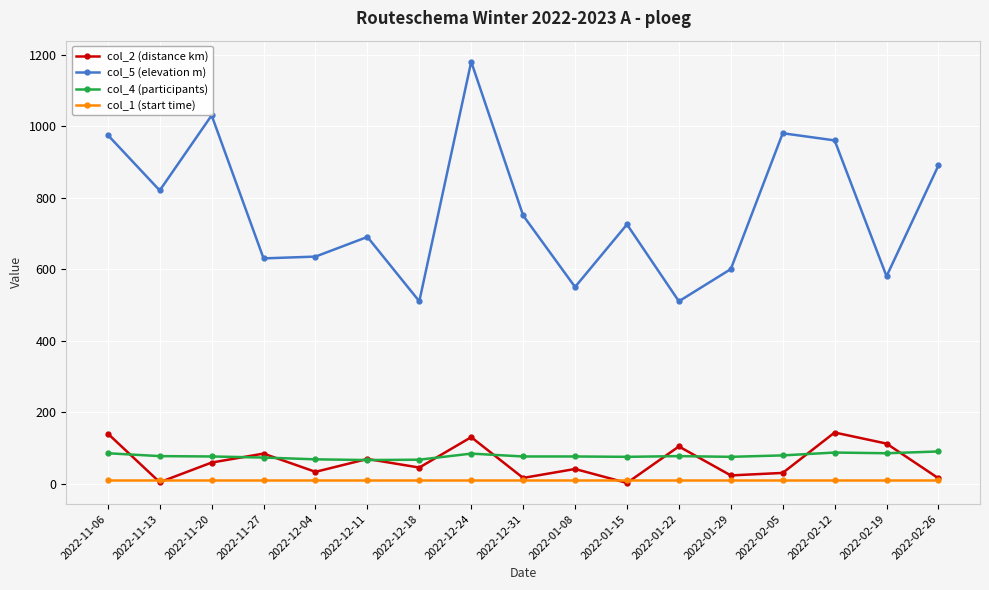

Is the value of col_5 (elevation m) at 2022-01-08 greater than the value of col_2 (distance km) at 2022-12-31?

Yes